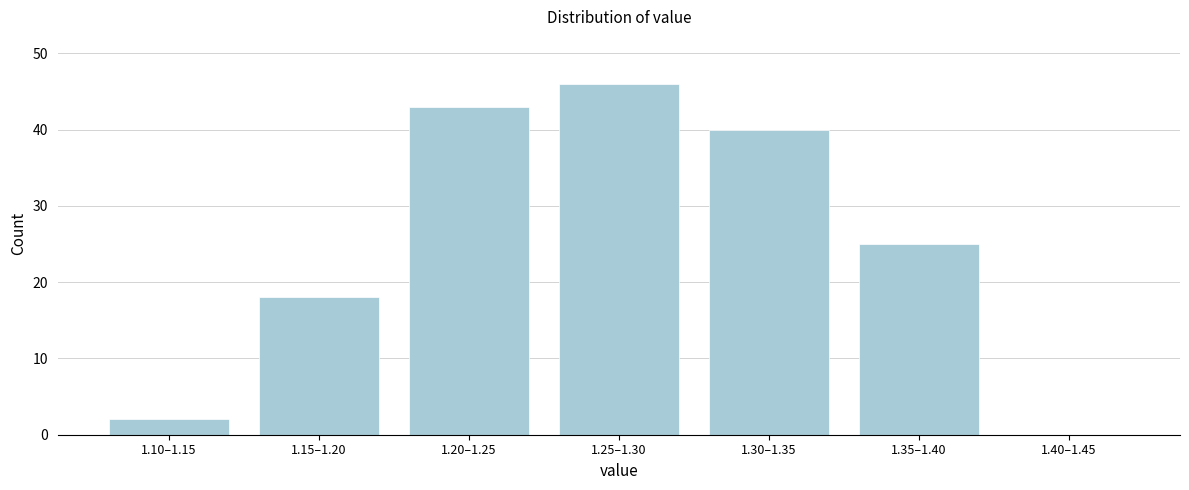

Reading left to right, what are all the values shown in this chart?

1.10–1.15=2	1.15–1.20=18	1.20–1.25=43	1.25–1.30=46	1.30–1.35=40	1.35–1.40=25	1.40–1.45=0